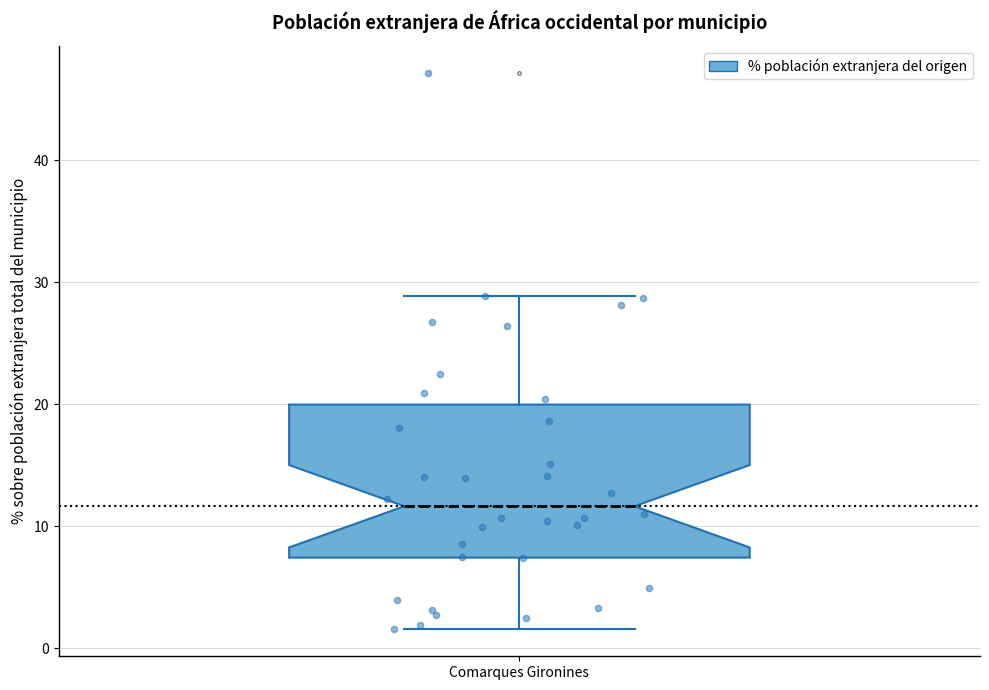

Transcribe this box plot: give where the median line is, the range the box spans, and where the two whiskers end, as read against the y-axis. The values are not printed on the chart, so give them approximately, as read against the axis.

median 12, box 7 to 20, whiskers 2 to 29